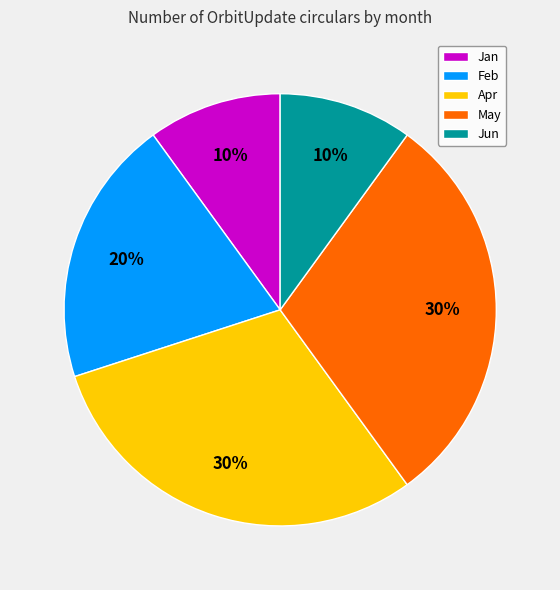

To the nearest percent, what percentage of the pie is Apr?

30%